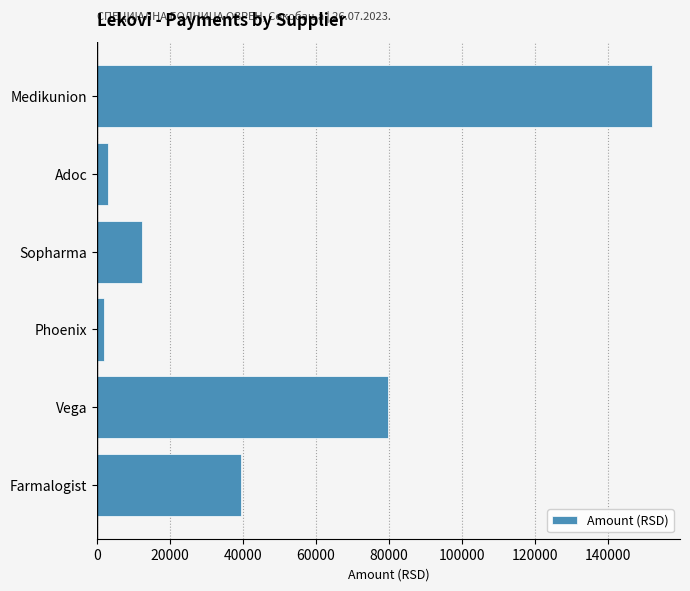

True or false: the data shows 12266.7 at Sopharma.

True